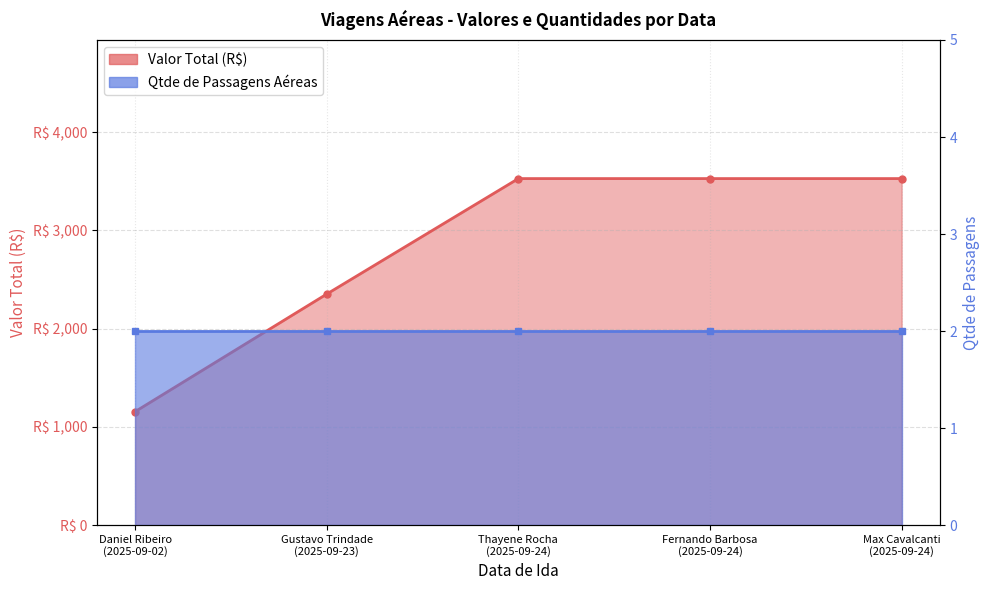

List the labels in order of value, smallest first.

Daniel Ribeiro (2025-09-02), Gustavo Trindade (2025-09-23), Thayene Rocha (2025-09-24), Fernando Barbosa (2025-09-24), Max Cavalcanti (2025-09-24)